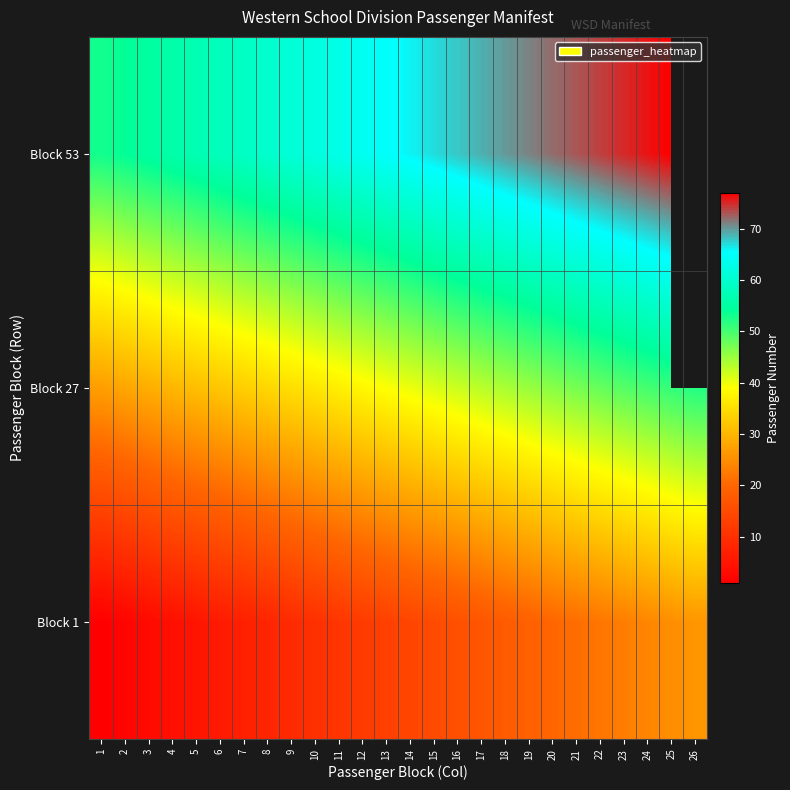

List the series in order of their overall mean, lowest first.

Block 1, Block 27, Block 53